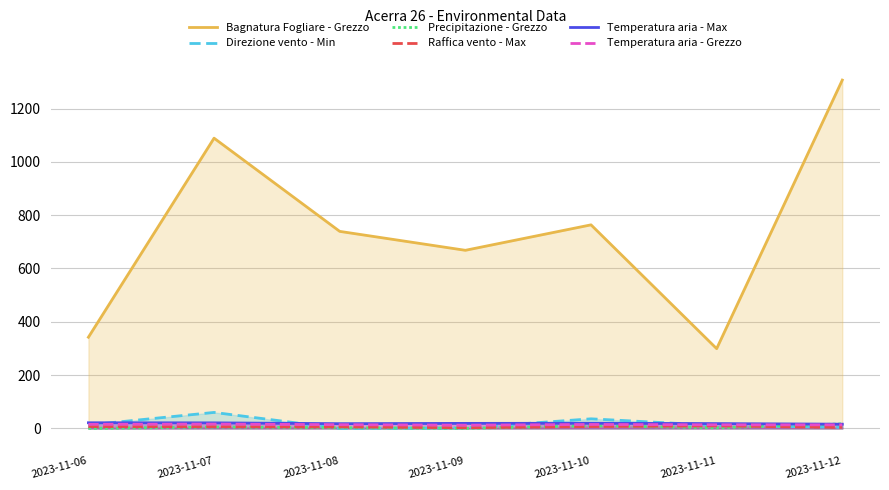

At 2023-11-06, list the series in order from largest to smallest.

Bagnatura Fogliare - Grezzo, Temperatura aria - Max, Temperatura aria - Grezzo, Direzione vento - Min, Raffica vento - Max, Precipitazione - Grezzo